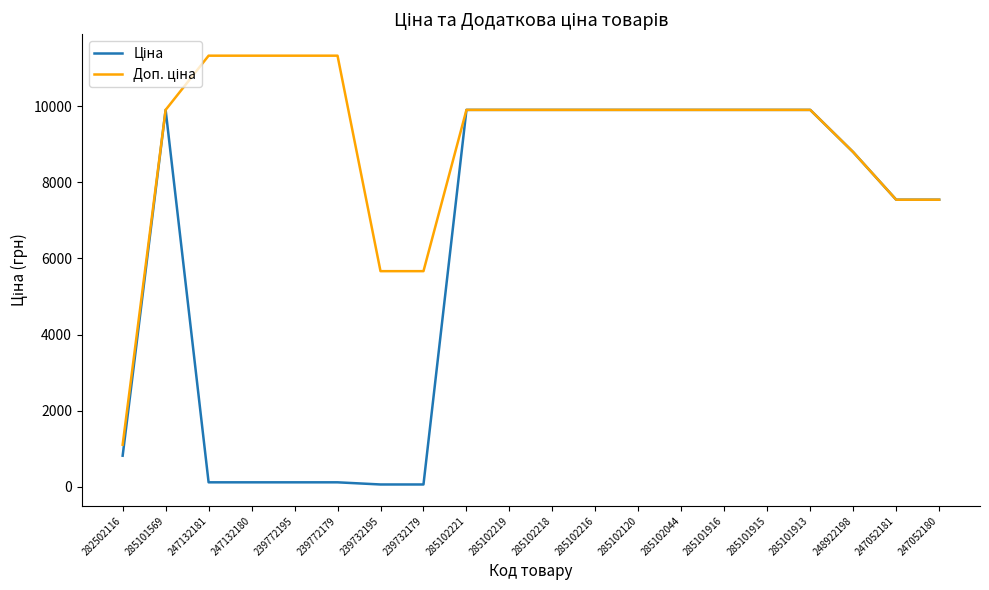

Rank the categories by Ціна value from lowest to highest.

239732195, 239732179, 247132181, 247132180, 239772195, 239772179, 282502116, 247052181, 247052180, 248922198, 285101569, 285102221, 285102219, 285102218, 285102216, 285102120, 285102044, 285101916, 285101915, 285101913